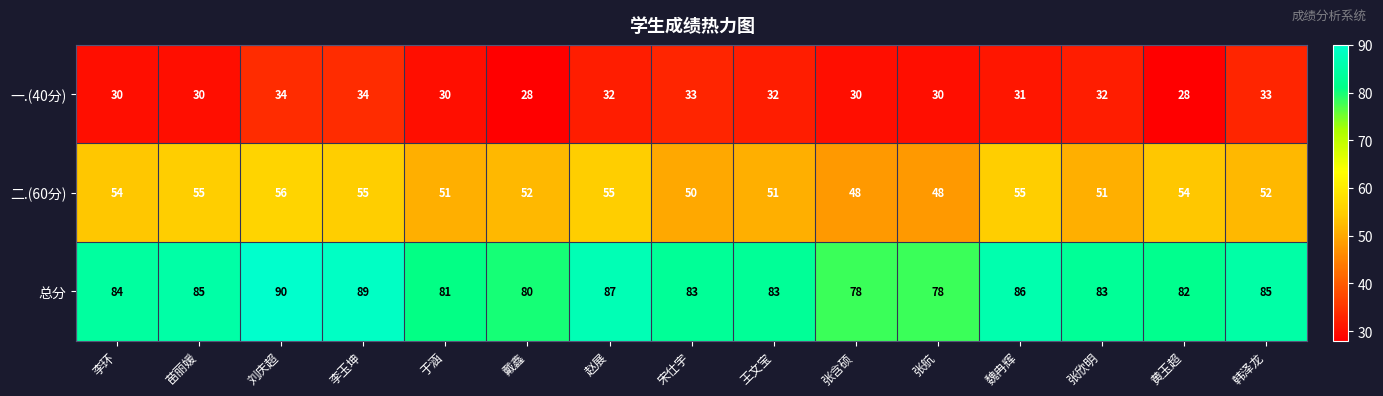

How many categories are shown in the chart?

15